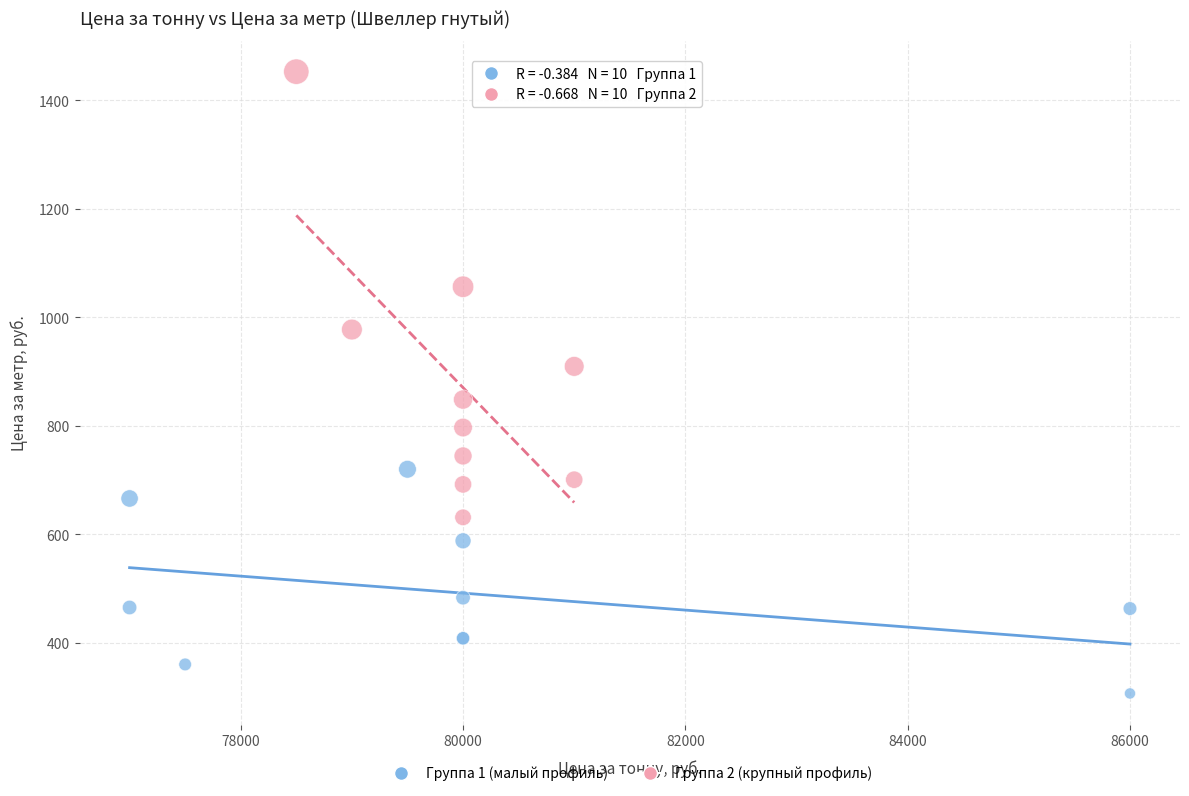

Which series contains the highest Y value?

Группа 2 (крупный профиль)